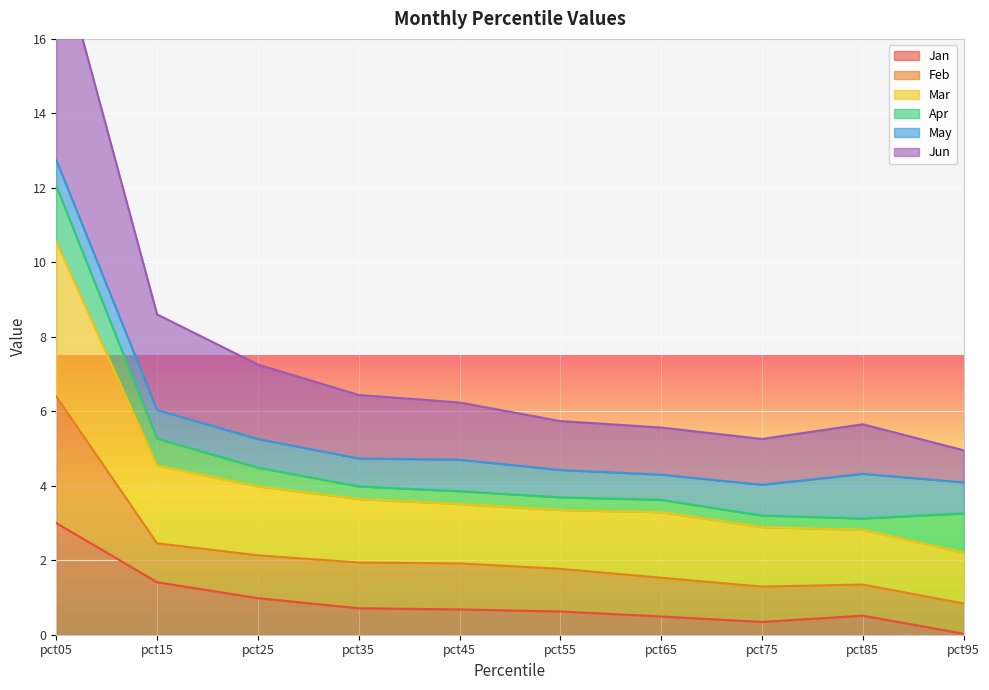

True or false: Jan has a value of 1.0 at pct25.

True